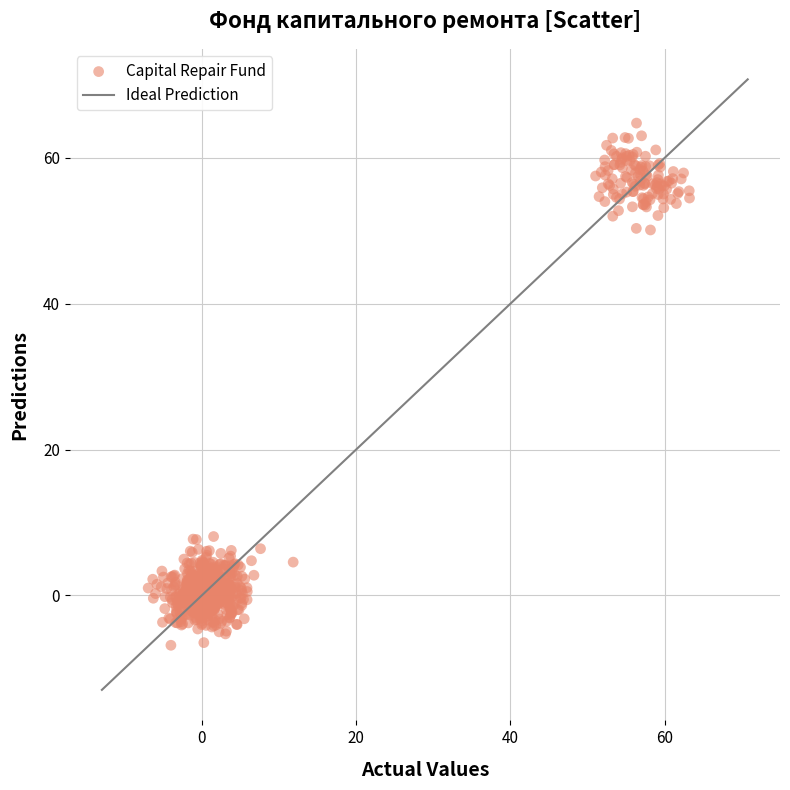

What is the range of Y values (max minus min)?

71.6